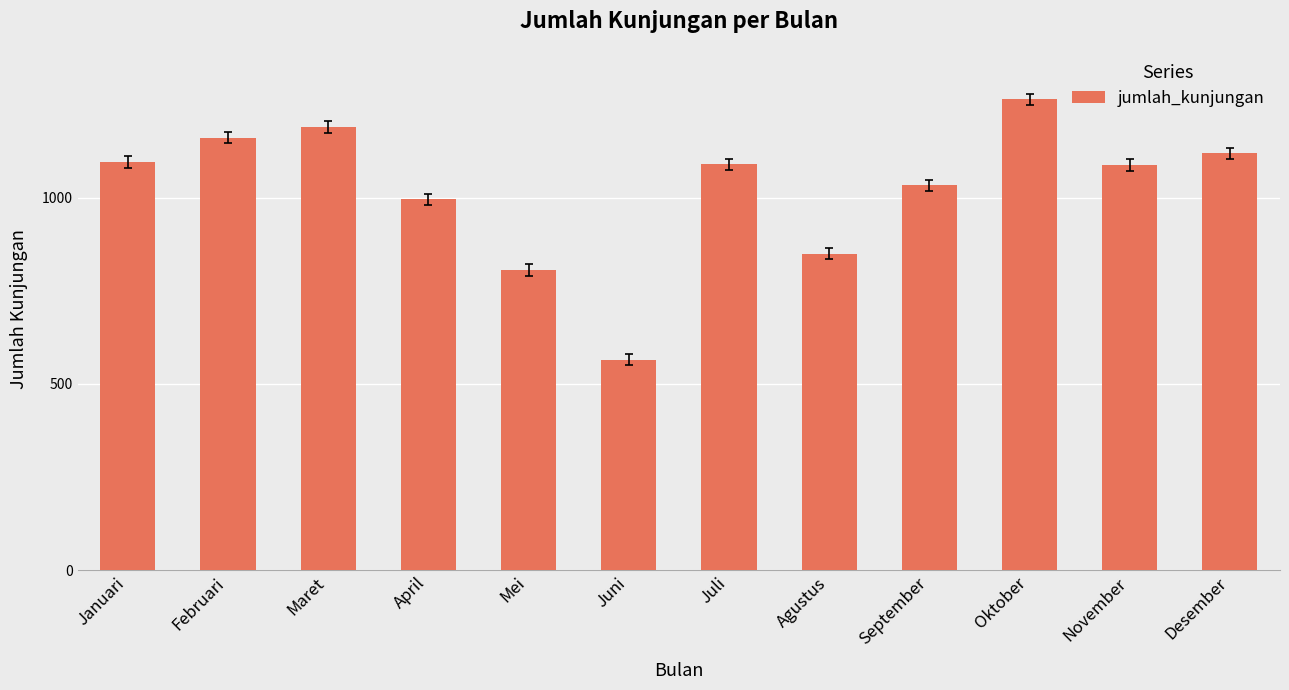

Where is the data nearest to the value 915?

Agustus